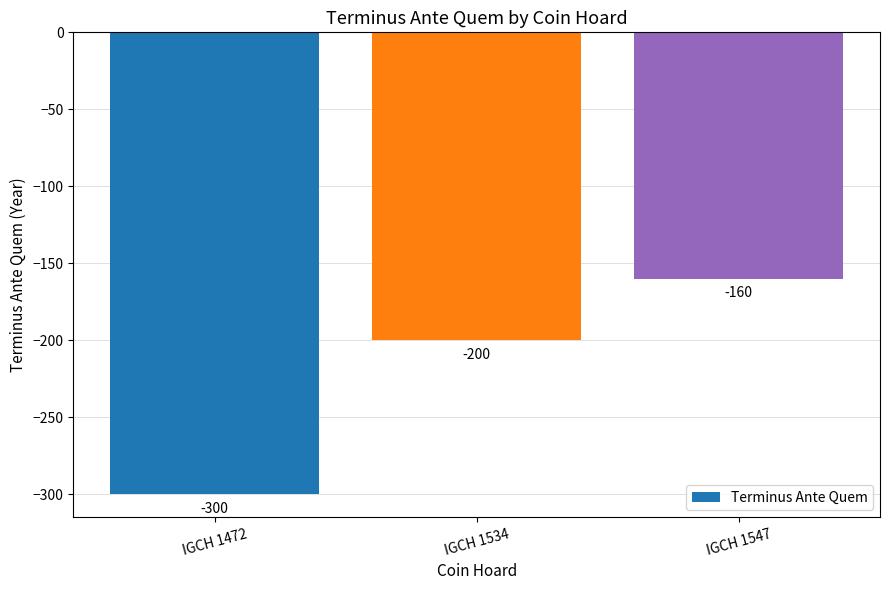

What is the value of the 2nd bar from the left?

-200